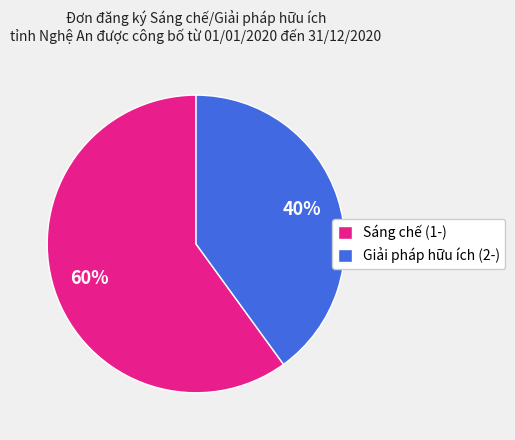

Which has a higher value, Sáng chế (1-) or Giải pháp hữu ích (2-)?

Sáng chế (1-)